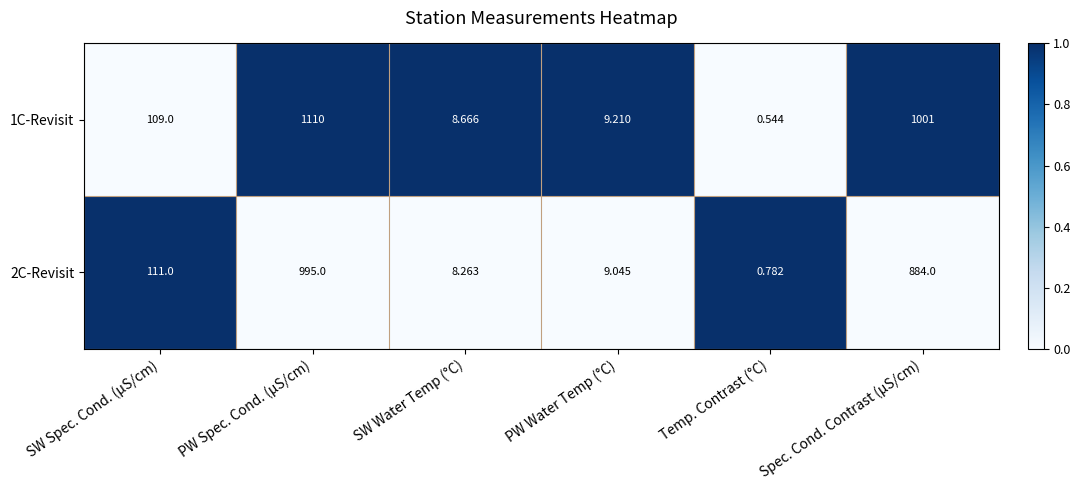

List the labels in order of 2C-Revisit value, smallest first.

Temp. Contrast (°C), SW Water Temp (°C), PW Water Temp (°C), SW Spec. Cond. (µS/cm), Spec. Cond. Contrast (µS/cm), PW Spec. Cond. (µS/cm)